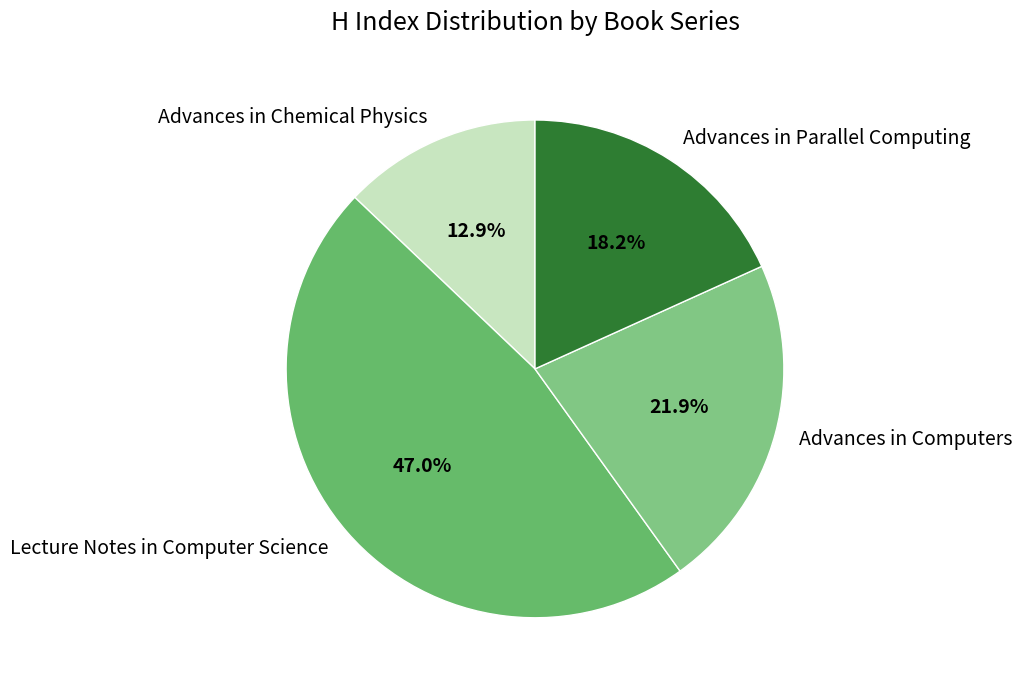

Is there a majority slice in this chart?

No